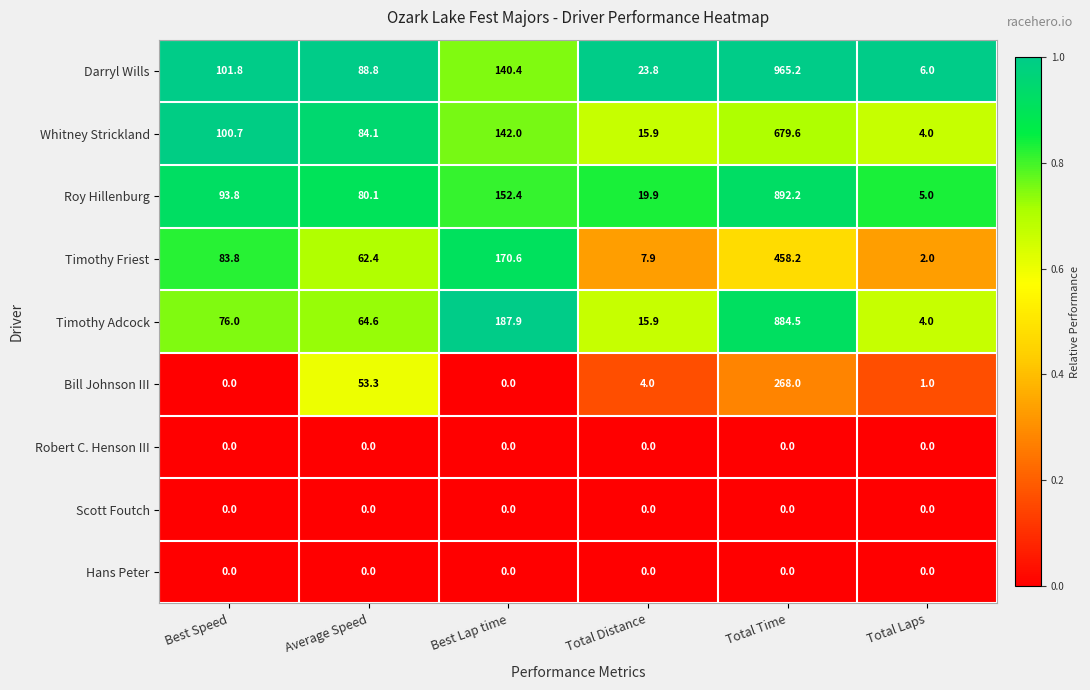

What is the average value of the Roy Hillenburg series?

207.2